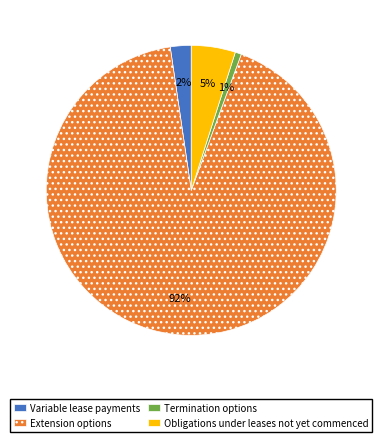

What is the majority slice?

Extension options